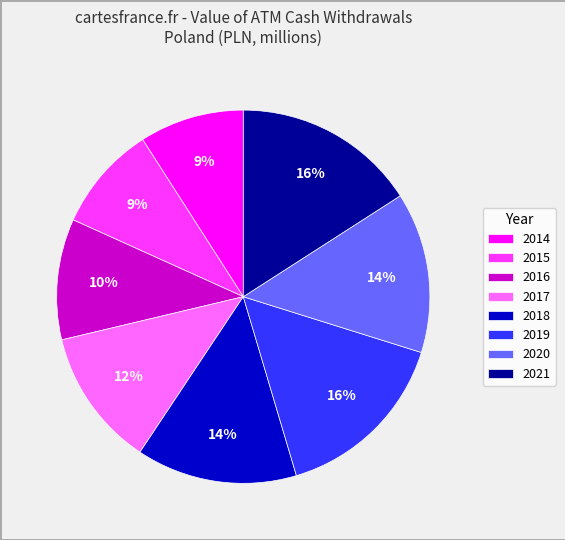

How many slices are in this pie chart?

8